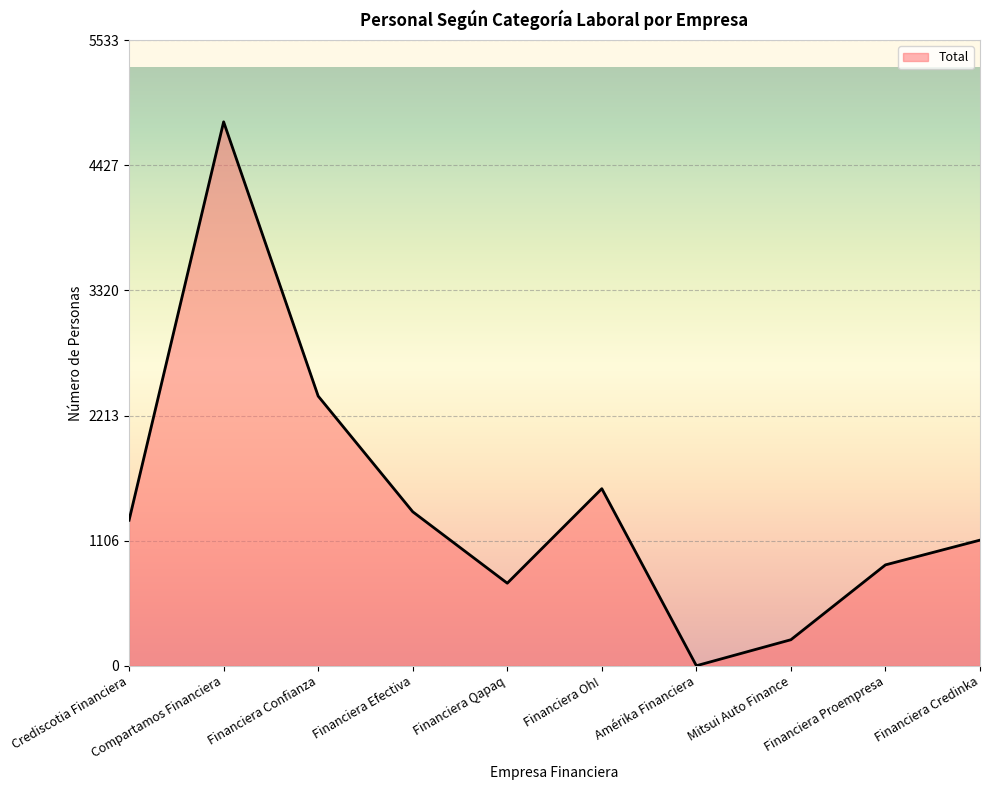

Count the number of data series in this chart.

1